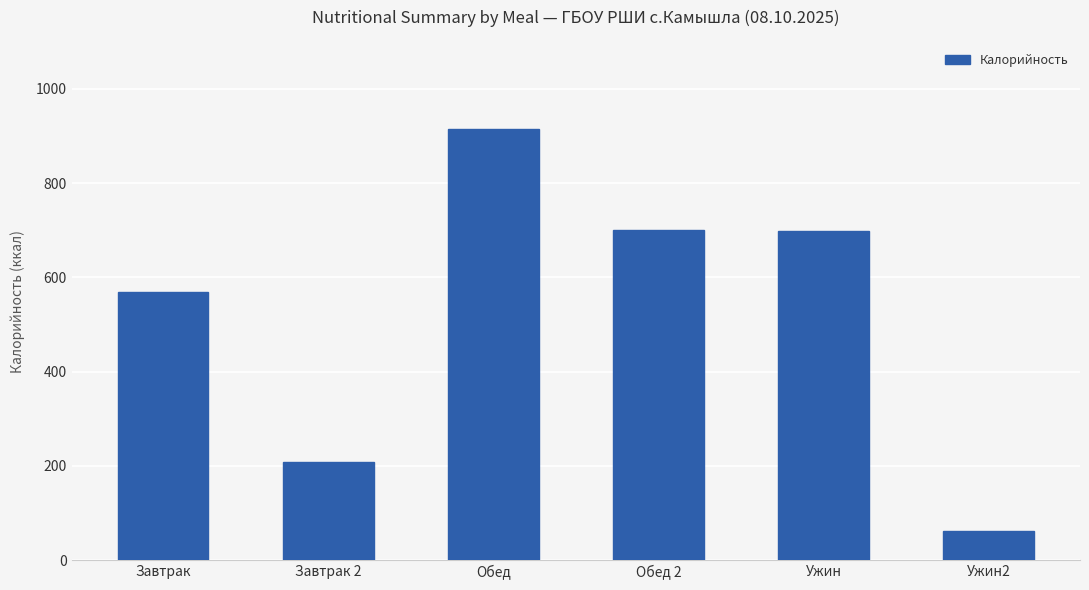

What is the change in value from Завтрак 2 to Ужин?

+490